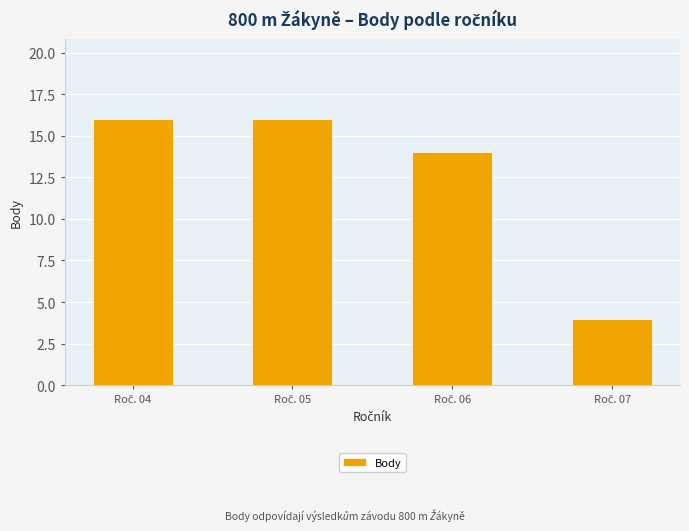

What is the value of the 3rd bar from the left?

14